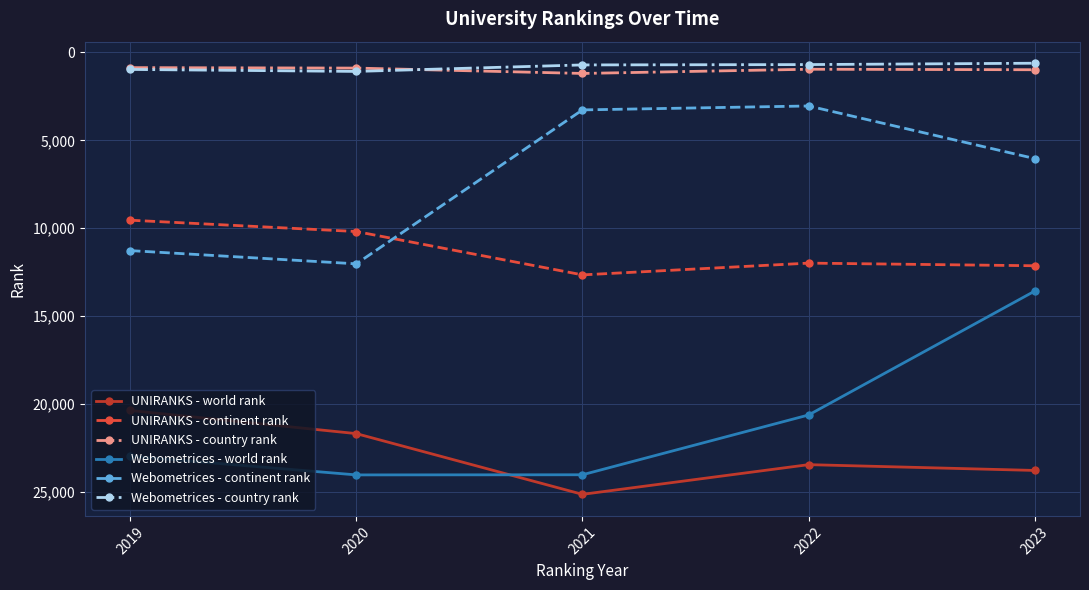

Where is Webometrices - continent rank nearest to the value 7539?

2023